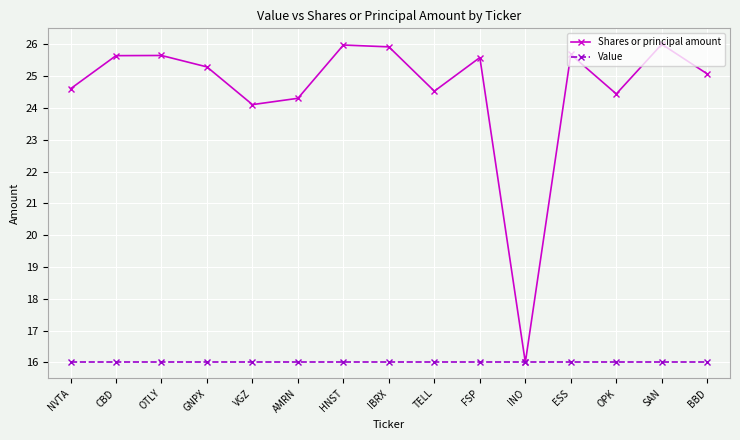

What is the average value of the Shares or principal amount series?

24.6